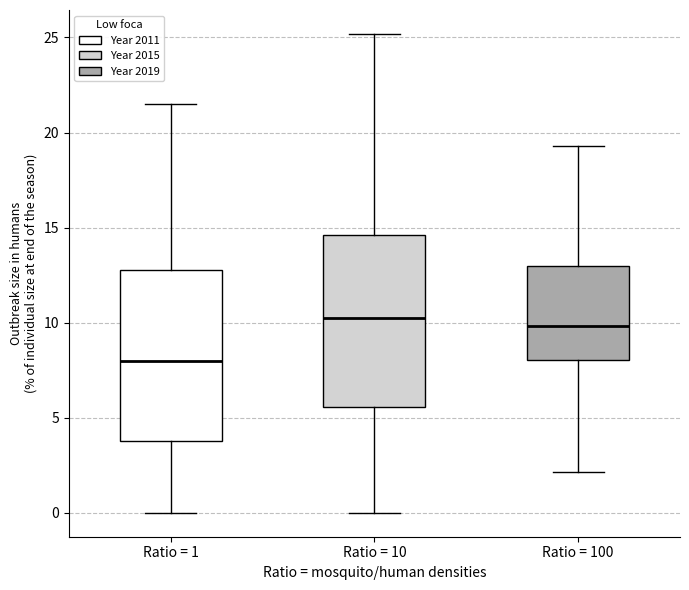

Reading left to right, transcribe this box plot: for each box, give where its median line is, the range the box spans, and where its two whiskers end, as read against the y-axis. The values are not printed on the chart, so give them approximately, as read against the axis.

Ratio = 1: median 8.0, box 4.0 to 13.0, whiskers 0.0 to 21.5
Ratio = 10: median 10.0, box 5.5 to 14.5, whiskers 0.0 to 25.0
Ratio = 100: median 10.0, box 8.0 to 13.0, whiskers 2.0 to 19.5